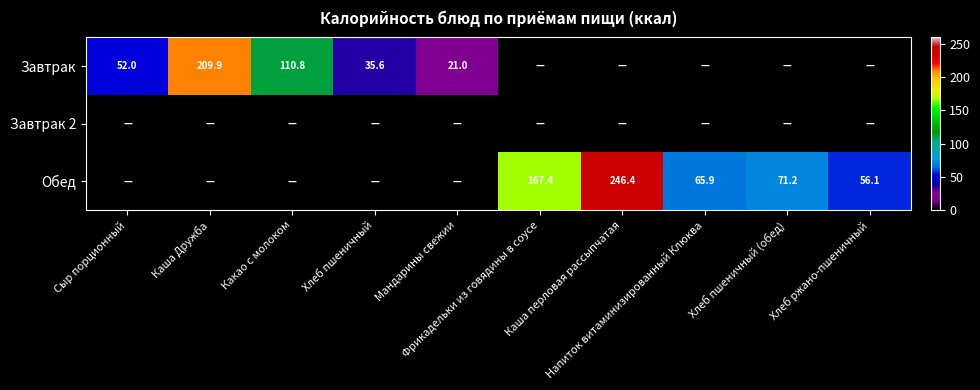

Which category has the highest value in the Обед series?

Каша перловая рассыпчатая